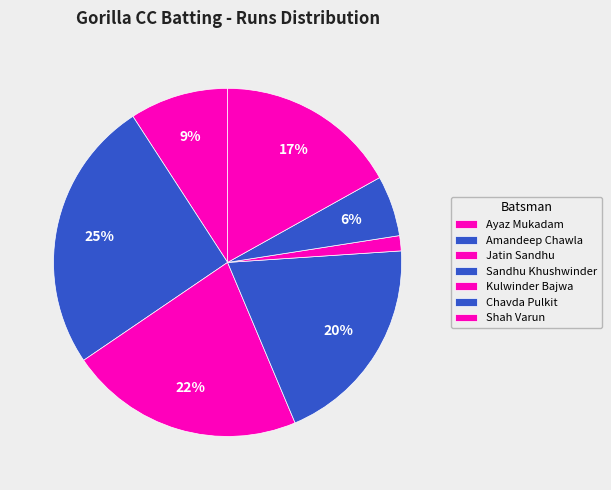

How many slices are in this pie chart?

7